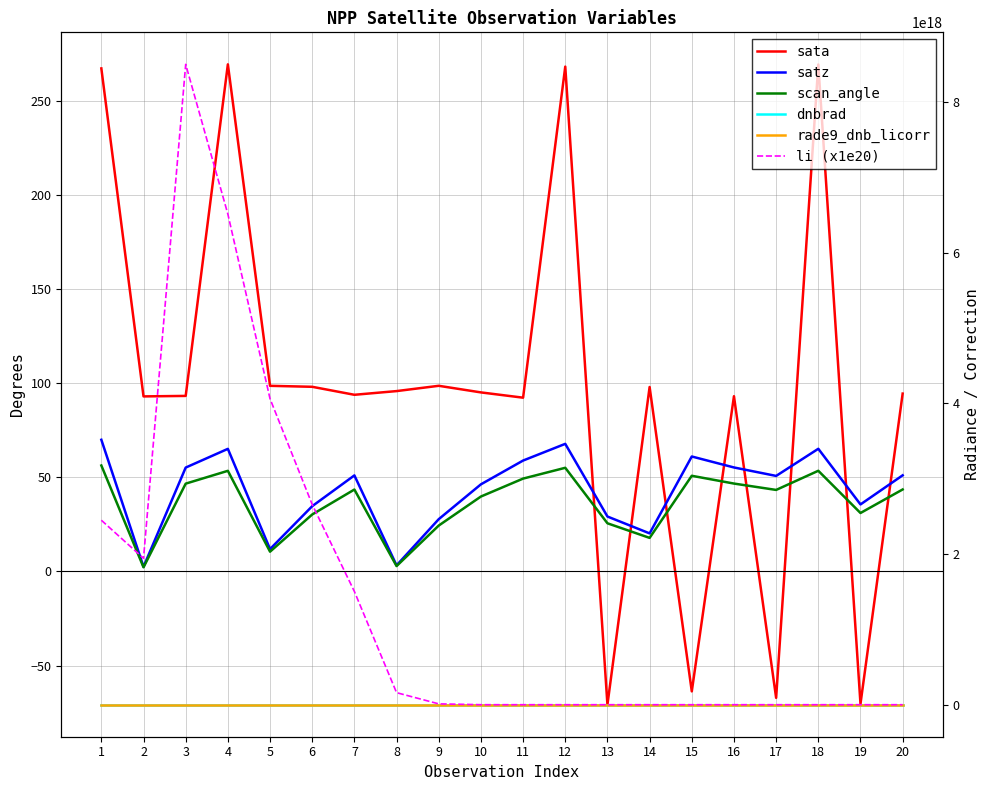

List the labels in order of li (x1e20) value, largest first.

3, 4, 5, 6, 1, 2, 7, 8, 9, 10, 20, 11, 13, 12, 18, 15, 14, 16, 17, 19